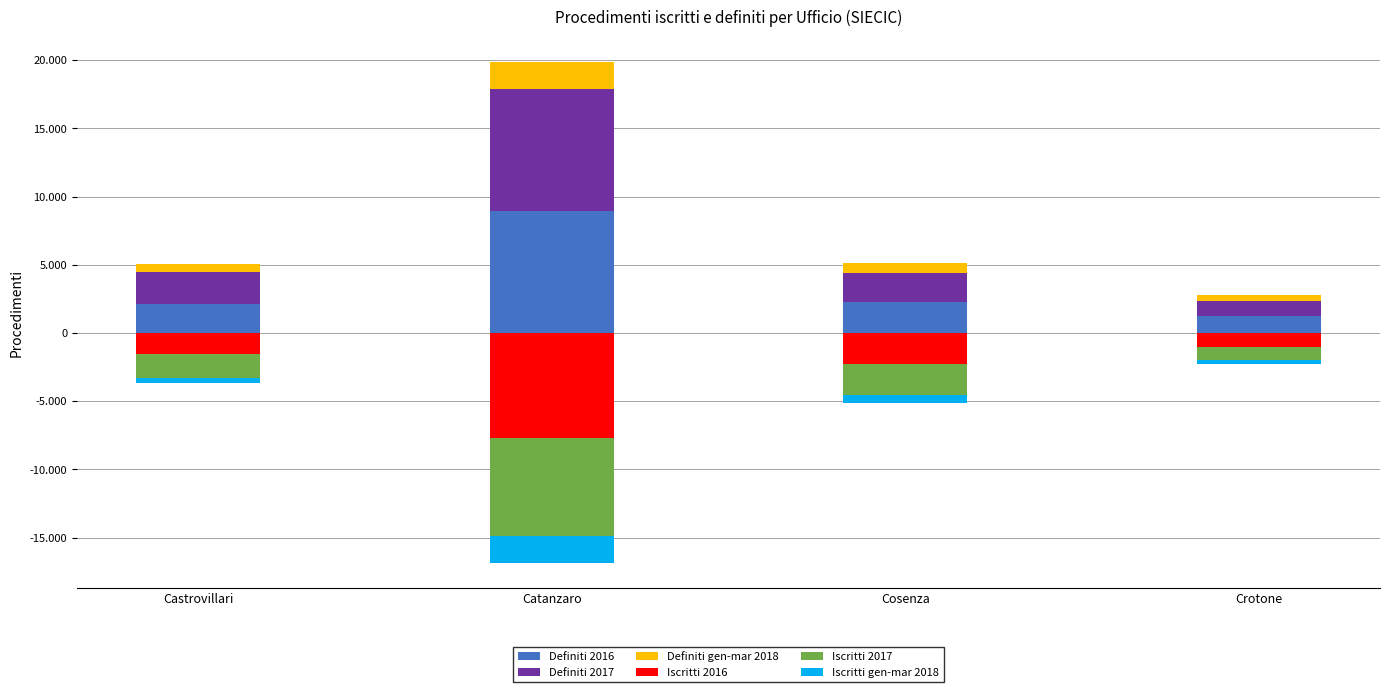

Between Cosenza and Castrovillari, which is larger?

Cosenza